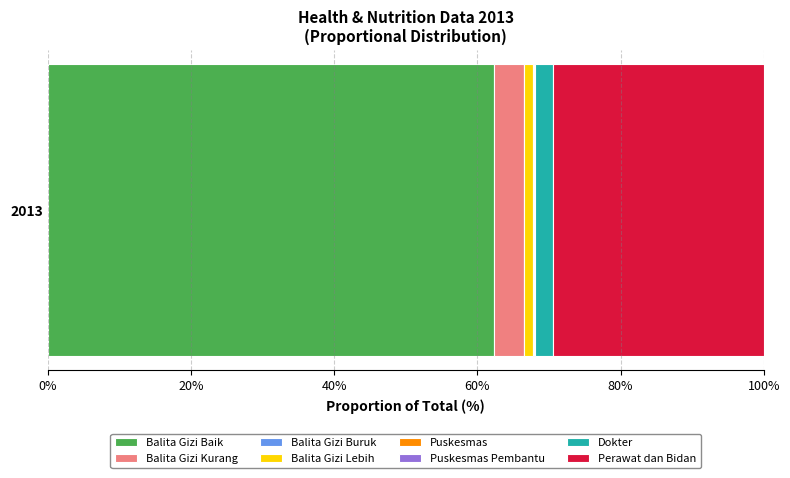

What is the highest value of the Balita Gizi Baik series?

62.3